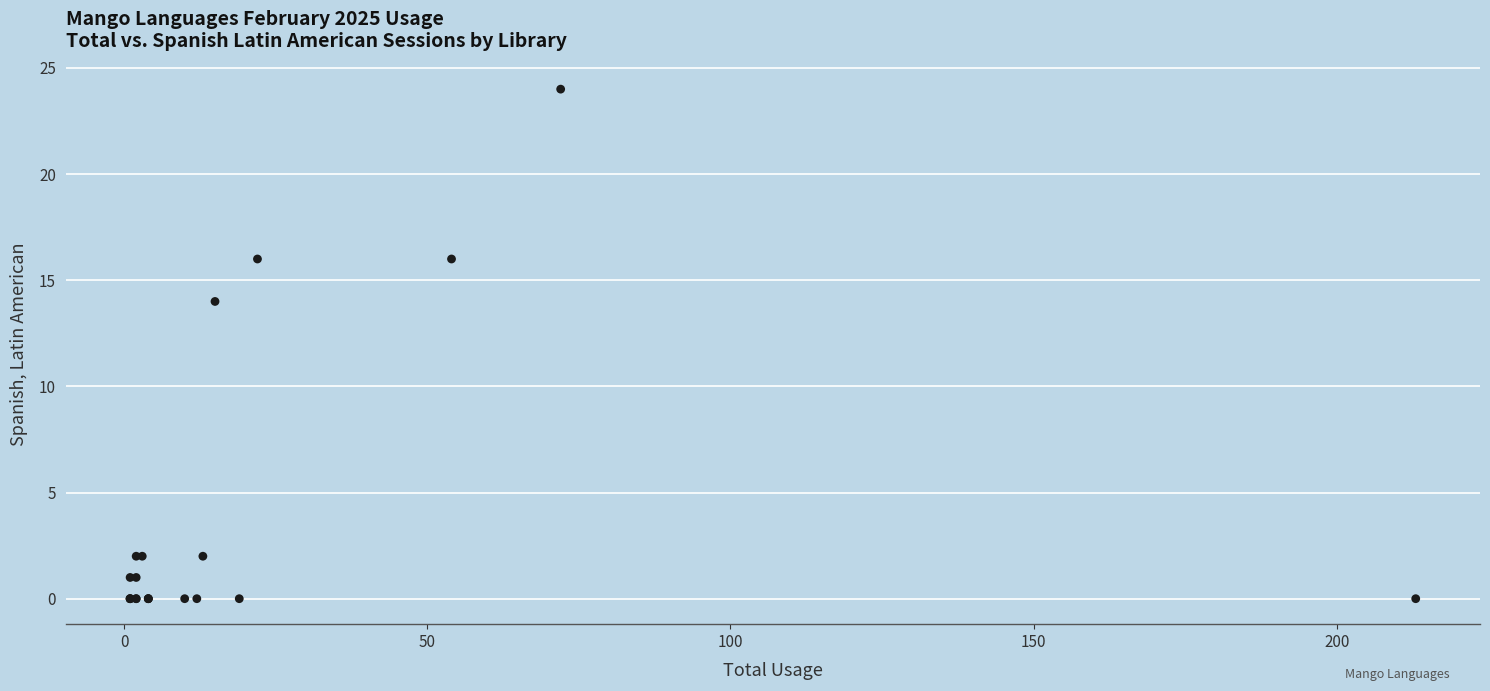

What Y value in the scatter plot is closest to 12?

14